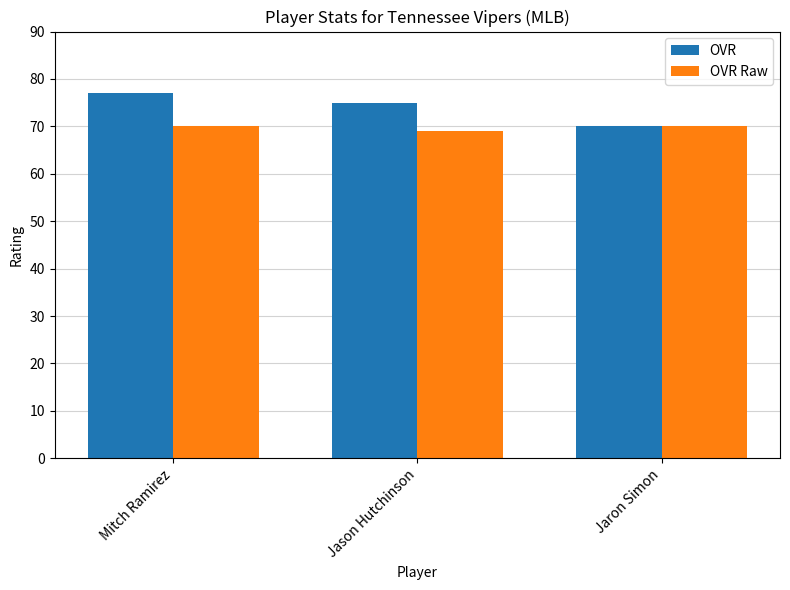

Which series has the widest spread of values?

OVR